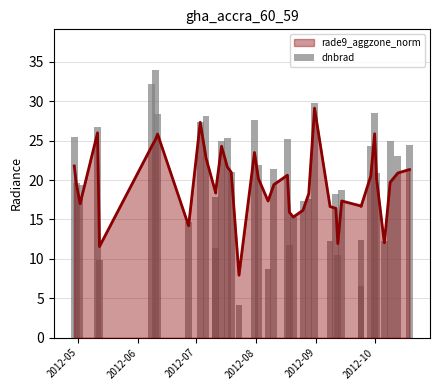

Does the chart contain any negative values?

No